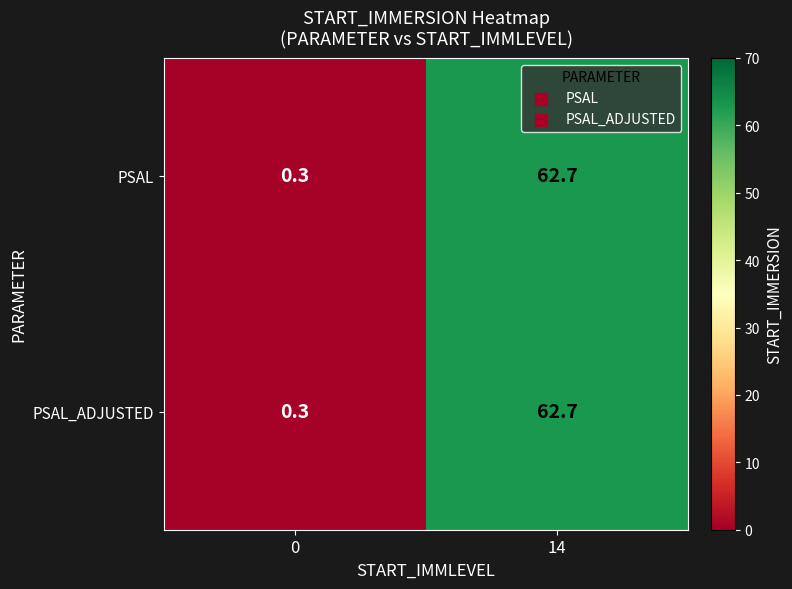

What is the minimum value shown in the chart?

0.3